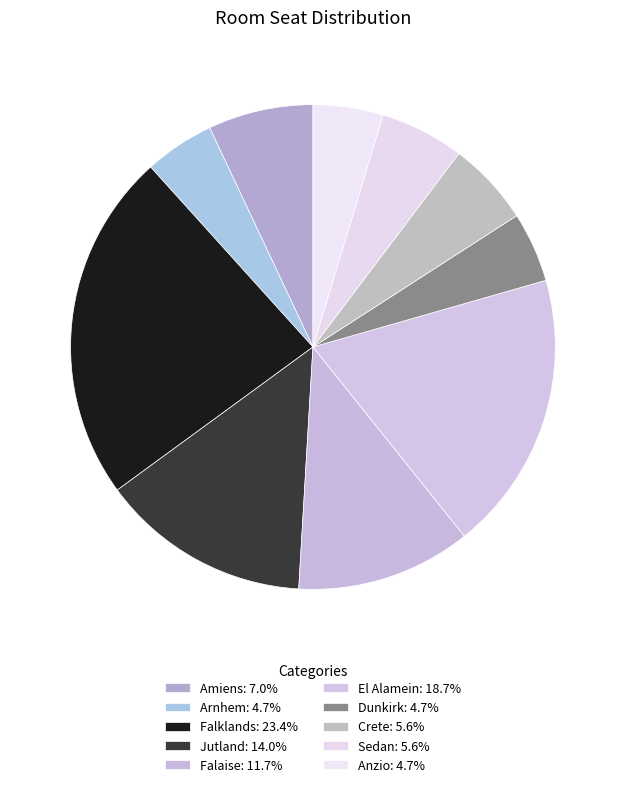

Do Sedan and Falklands together represent more than half of the pie?

No